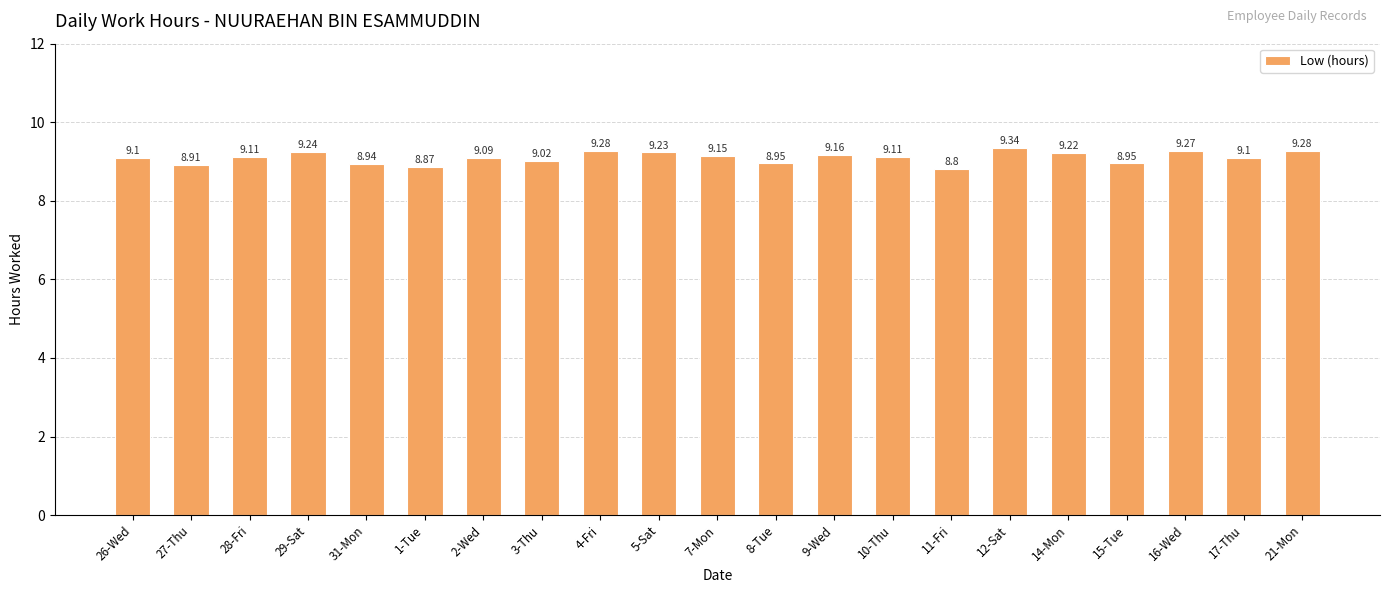

Is it true that the value at 10-Thu is 13.5?

False